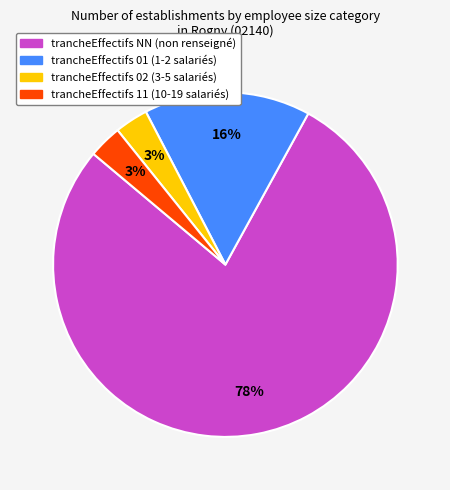

Is there a majority slice in this chart?

Yes